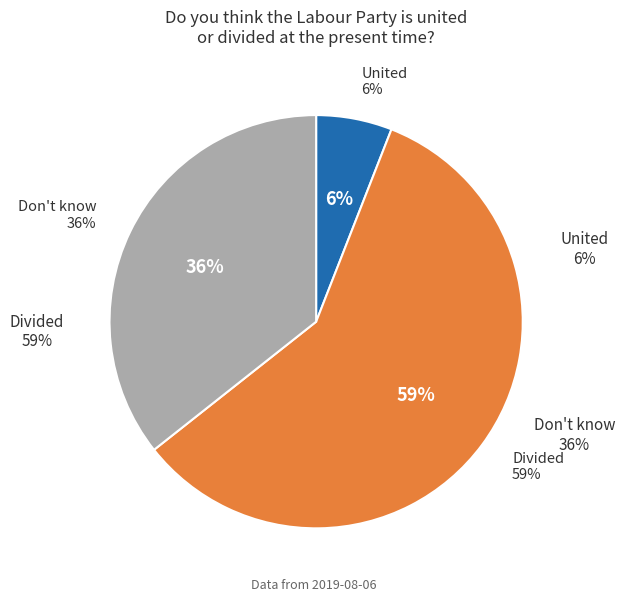

The Divided slice represents 50% of the pie. True or false?

False